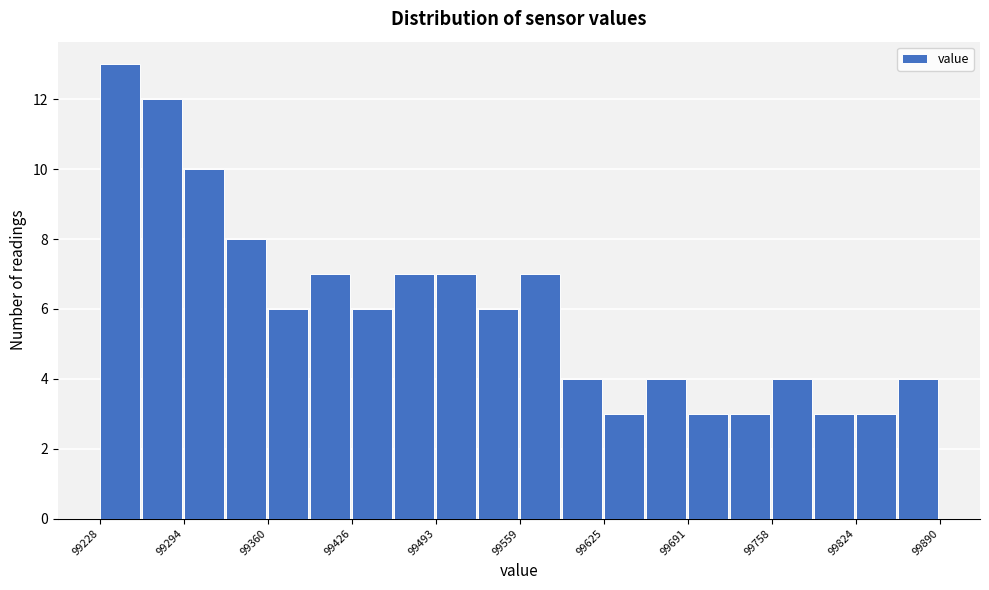

Read against the x-axis, roughly where is the centre of the tallest bar?

99240